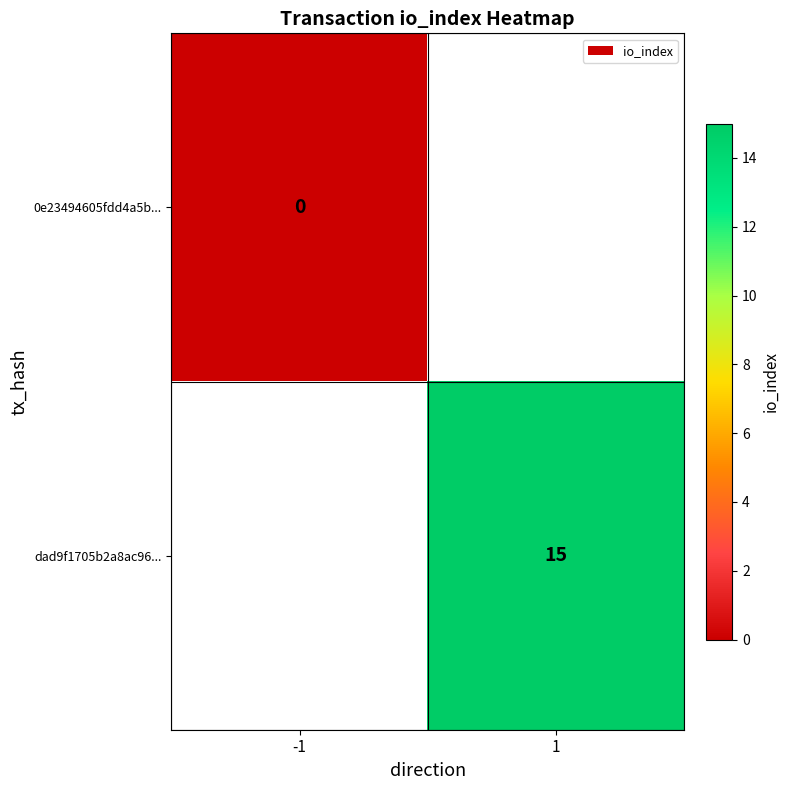

Count the number of data series in this chart.

2